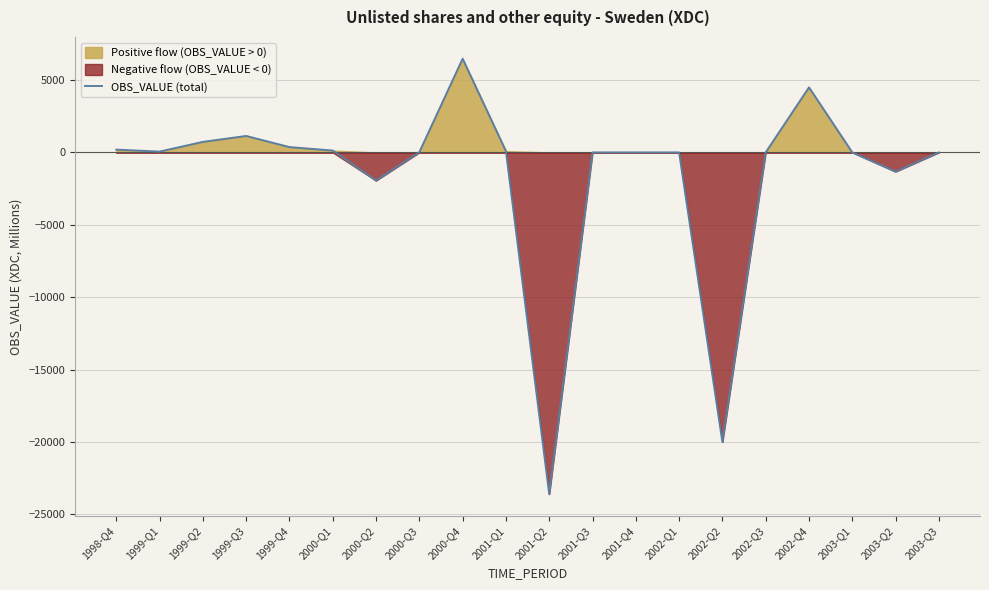

List the labels in order of value, smallest first.

2001-Q2, 2002-Q2, 2000-Q2, 2003-Q2, 2001-Q3, 2001-Q4, 2002-Q1, 2002-Q3, 2003-Q1, 2003-Q3, 2000-Q3, 1999-Q1, 2001-Q1, 2000-Q1, 1998-Q4, 1999-Q4, 1999-Q2, 1999-Q3, 2002-Q4, 2000-Q4